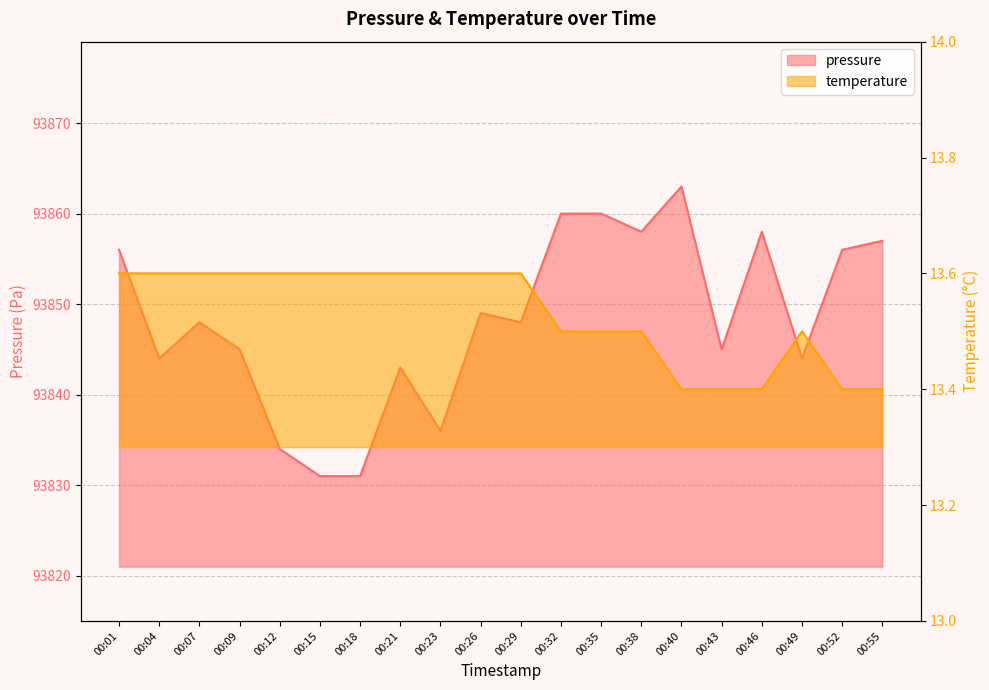

Does the chart display data point markers on the line(s)?

No